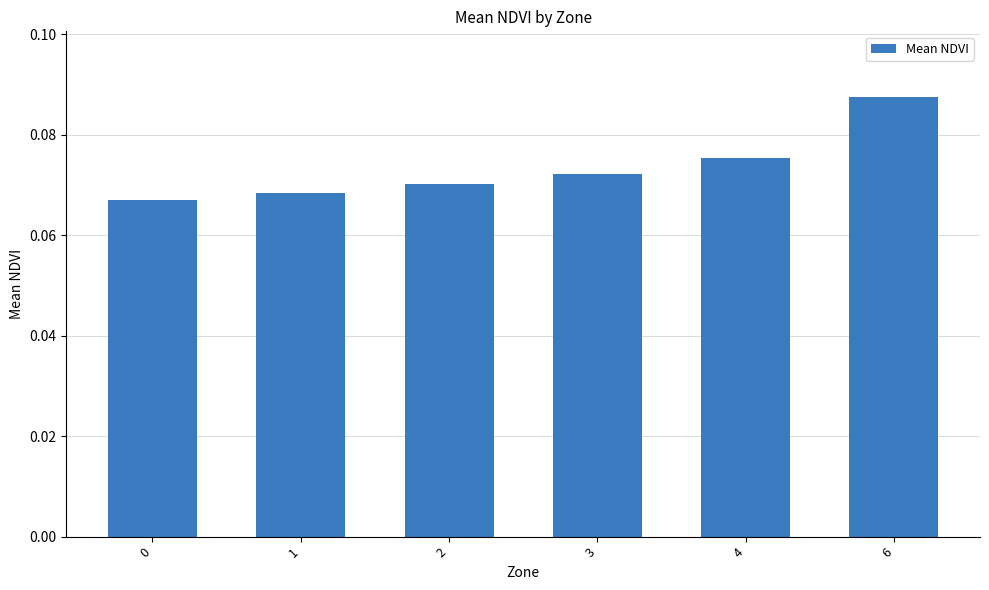

How many values are between 0 and 1?

6